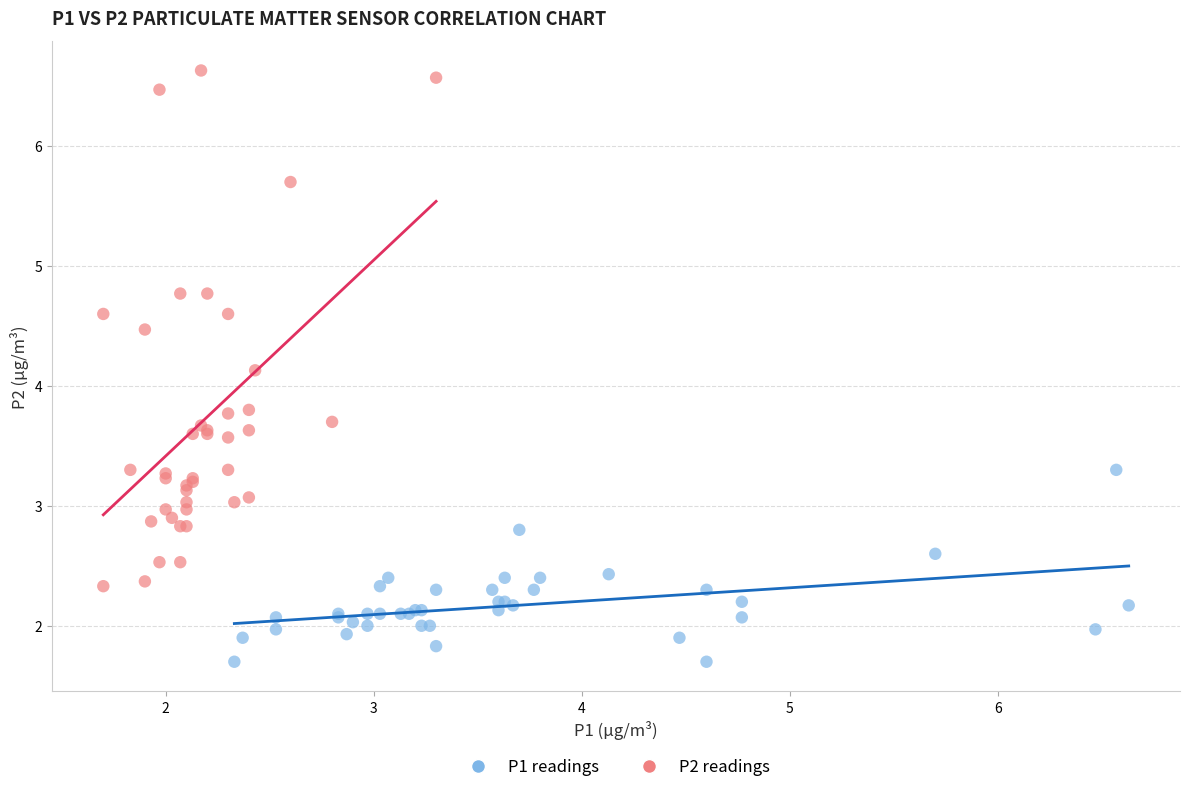

Which series has the widest spread of Y values?

P2 readings